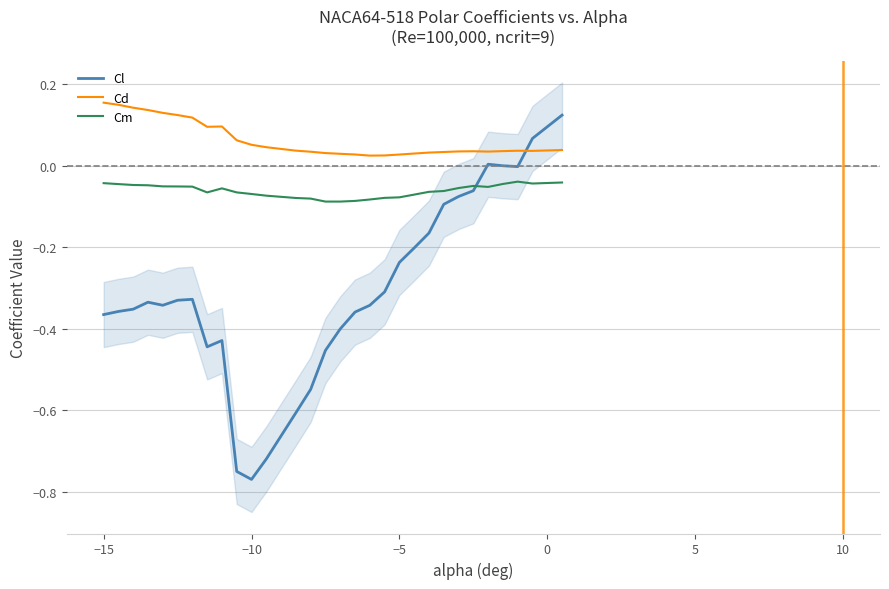

True or false: Cl and Cm cross at least once.

True